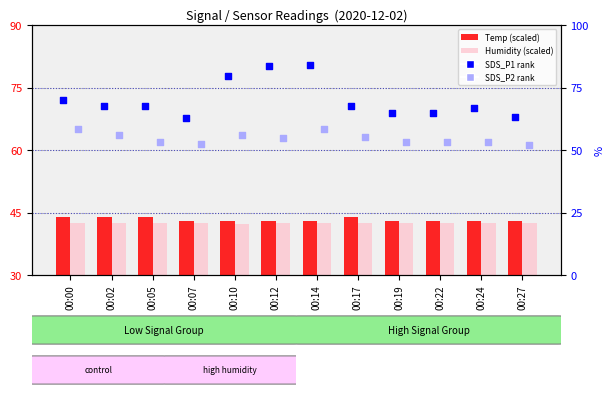

Which series has the largest total across all categories?

SDS_P1 (rank)